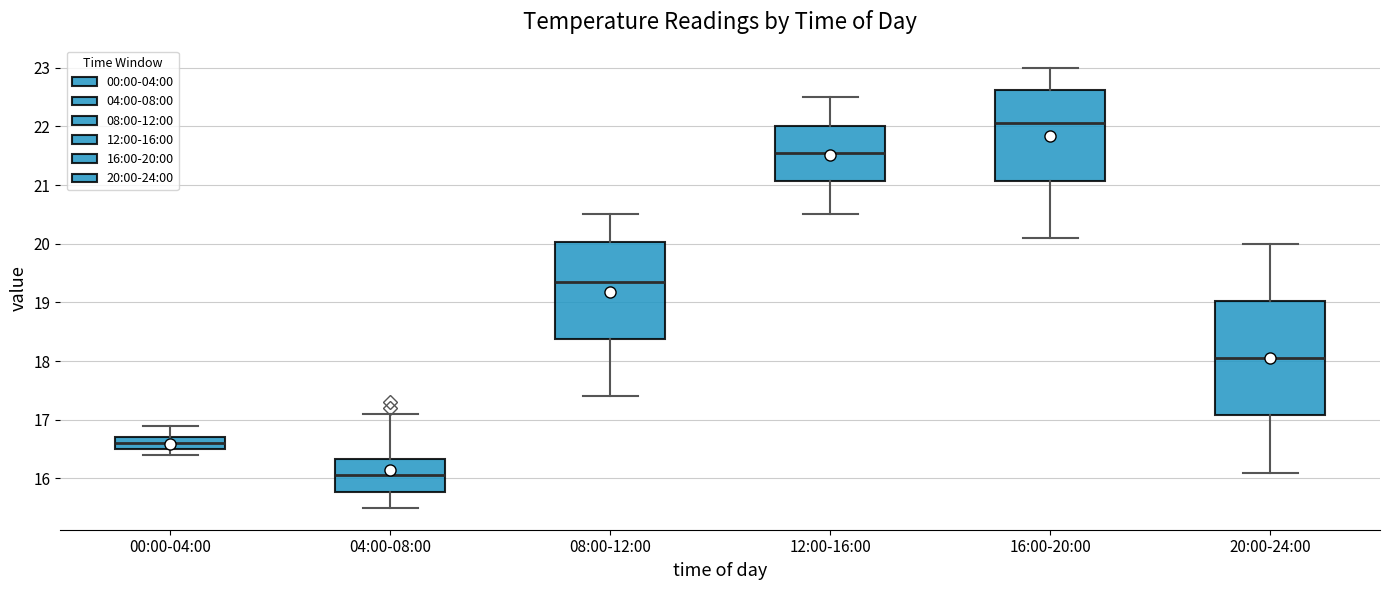

Reading left to right, transcribe this box plot: for each box, give where its median line is, the range the box spans, and where its two whiskers end, as read against the y-axis. The values are not printed on the chart, so give them approximately, as read against the axis.

00:00-04:00: median 16.6, box 16.5 to 16.7, whiskers 16.4 to 16.9
04:00-08:00: median 16.1, box 15.8 to 16.3, whiskers 15.5 to 17.1
08:00-12:00: median 19.4, box 18.4 to 20.0, whiskers 17.4 to 20.5
12:00-16:00: median 21.6, box 21.1 to 22.0, whiskers 20.5 to 22.5
16:00-20:00: median 22.1, box 21.1 to 22.6, whiskers 20.1 to 23.0
20:00-24:00: median 18.1, box 17.1 to 19.0, whiskers 16.1 to 20.0